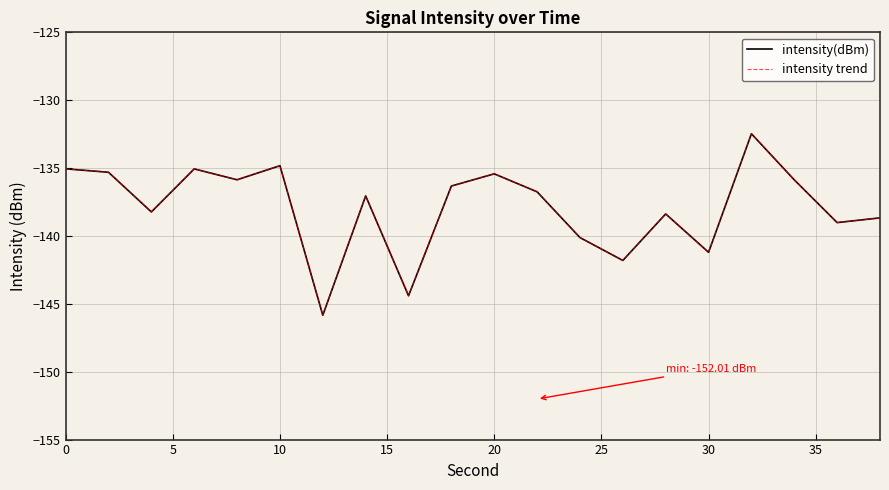

What is the maximum value for intensity trend?

-132.5